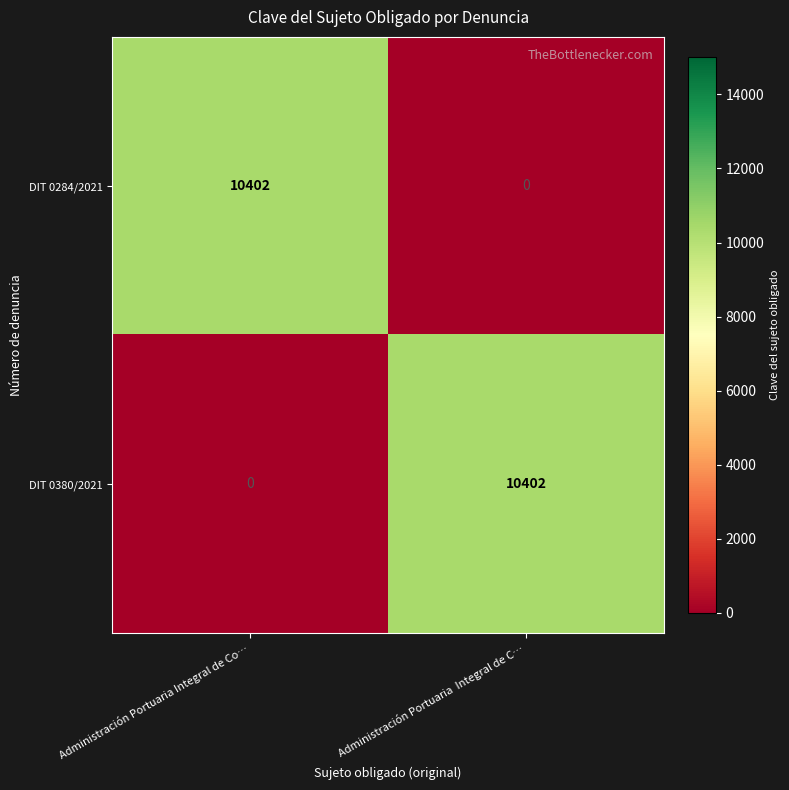

How many data points in DIT 0284/2021 are less than 10402?

1